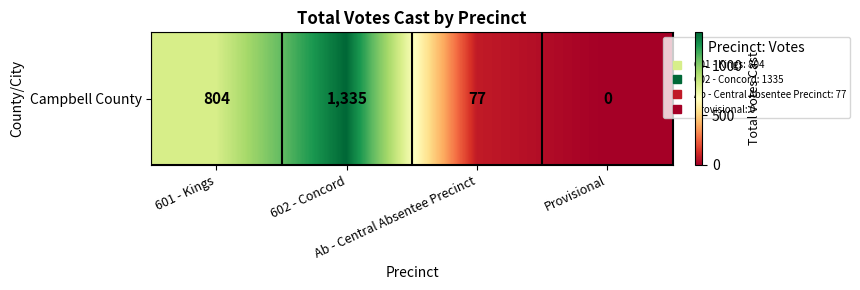

What is the ratio of the value at 602 - Concord to the value at Ab - Central Absentee Precinct?

17.3